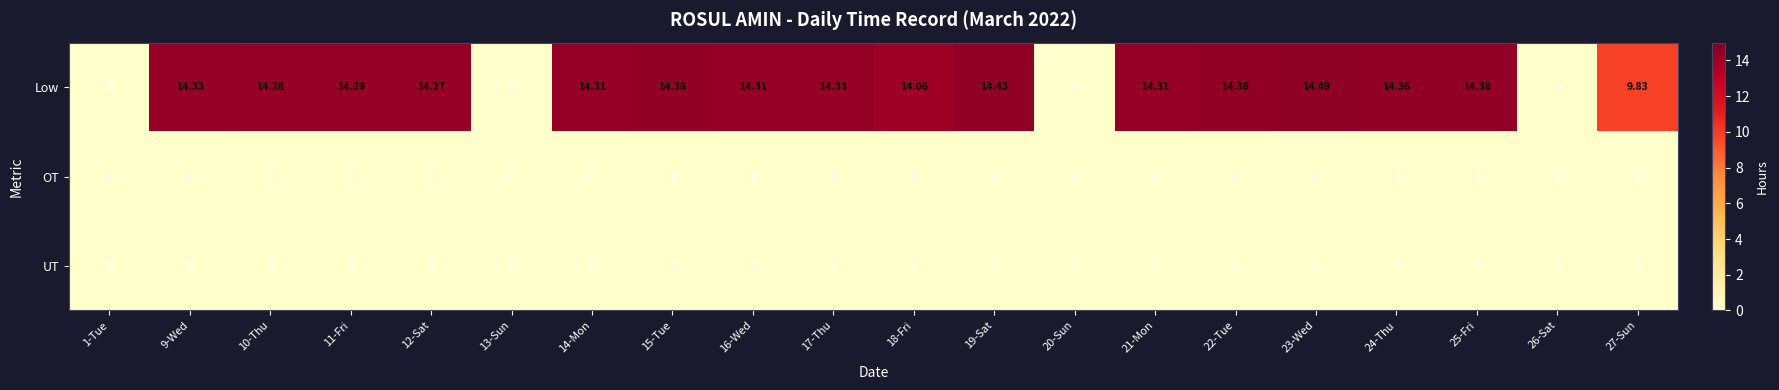

Which series has the largest total across all categories?

Low